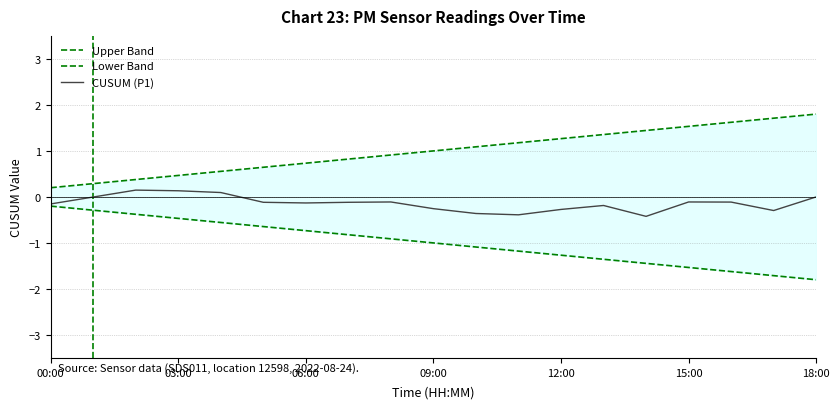

Reading left to right, list all the values displayed in this chart.

Upper Band: 0.2	0.3	0.4	0.5	0.6	0.6	0.7	0.8	0.9	1.0	1.1	1.2	1.3	1.4	1.4	1.5	1.6	1.7	1.8
Lower Band: -0.2	-0.3	-0.4	-0.5	-0.6	-0.6	-0.7	-0.8	-0.9	-1.0	-1.1	-1.2	-1.3	-1.4	-1.4	-1.5	-1.6	-1.7	-1.8
CUSUM (P1): -0.2	-0.0	0.1	0.1	0.1	-0.1	-0.1	-0.1	-0.1	-0.3	-0.4	-0.4	-0.3	-0.2	-0.4	-0.1	-0.1	-0.3	0.0